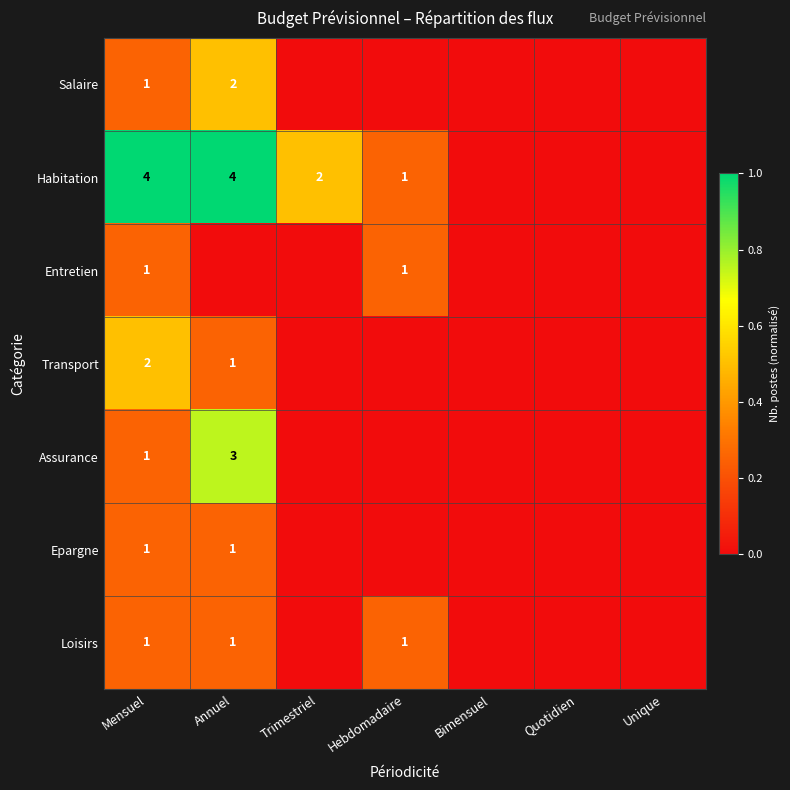

Is the value of Transport at Mensuel greater than the value of Loisirs at Annuel?

Yes